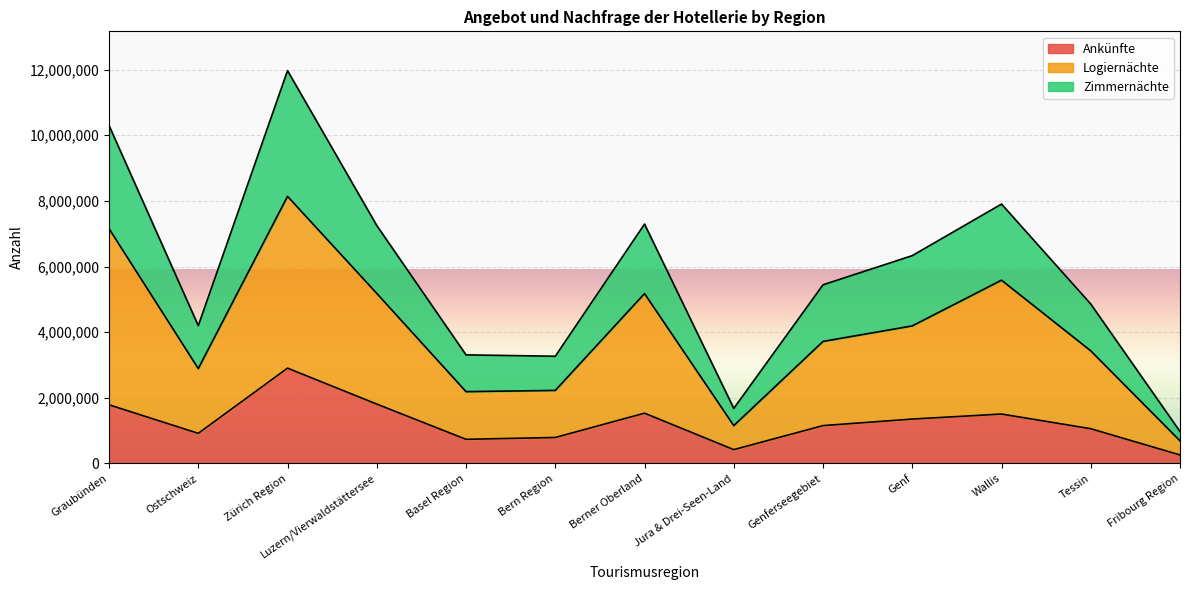

How many lines are shown in the chart?

3